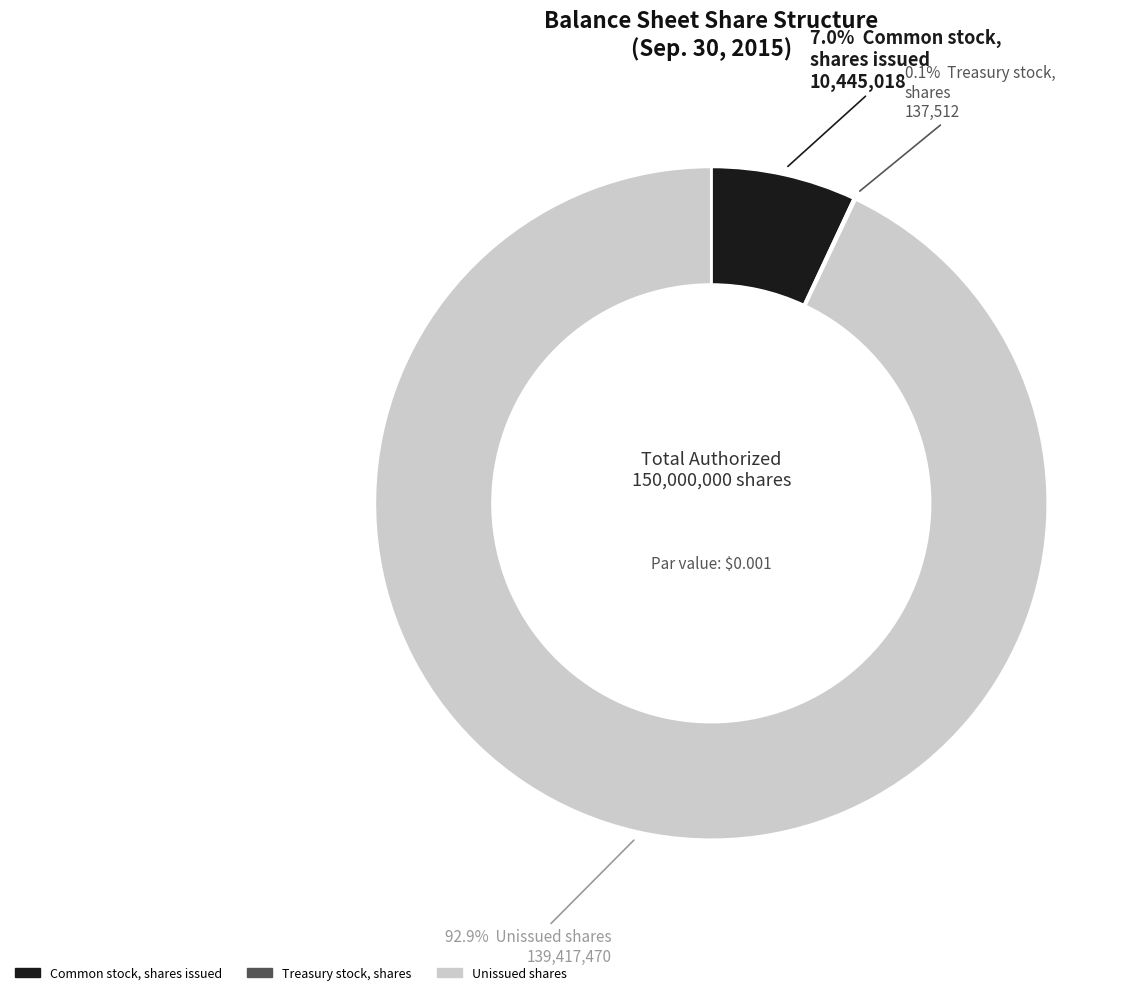

Is there a majority slice in this chart?

Yes